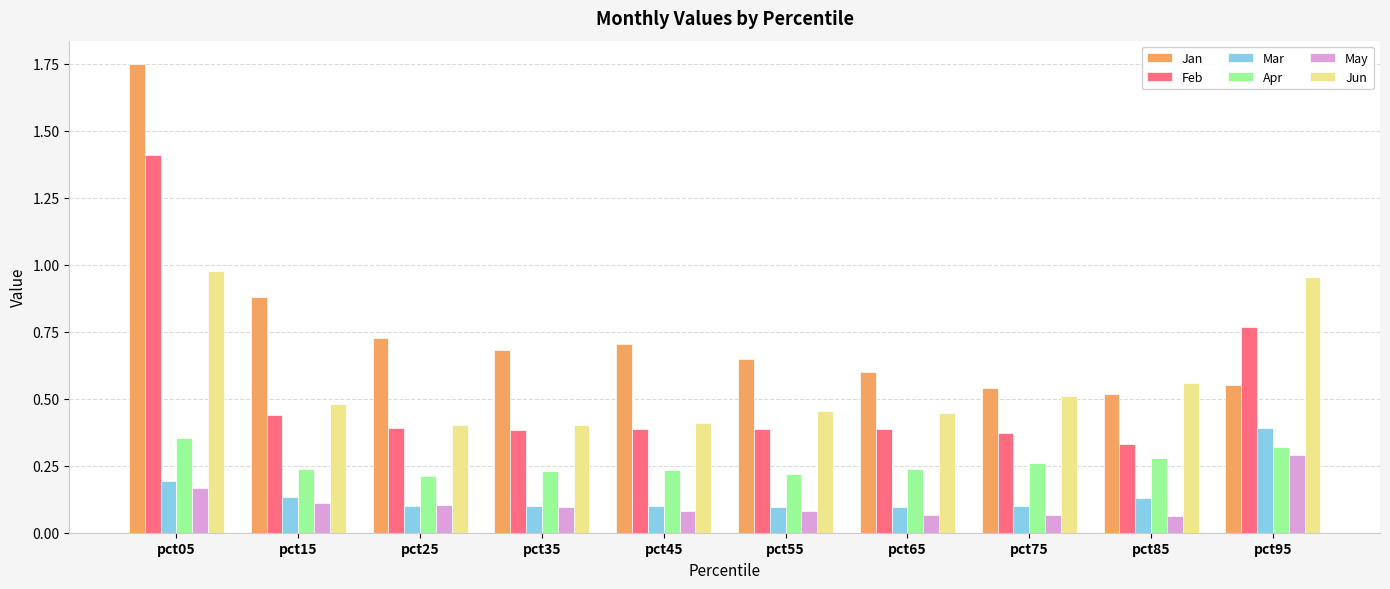

Between pct85 and pct95, which series saw the biggest shift?

Feb